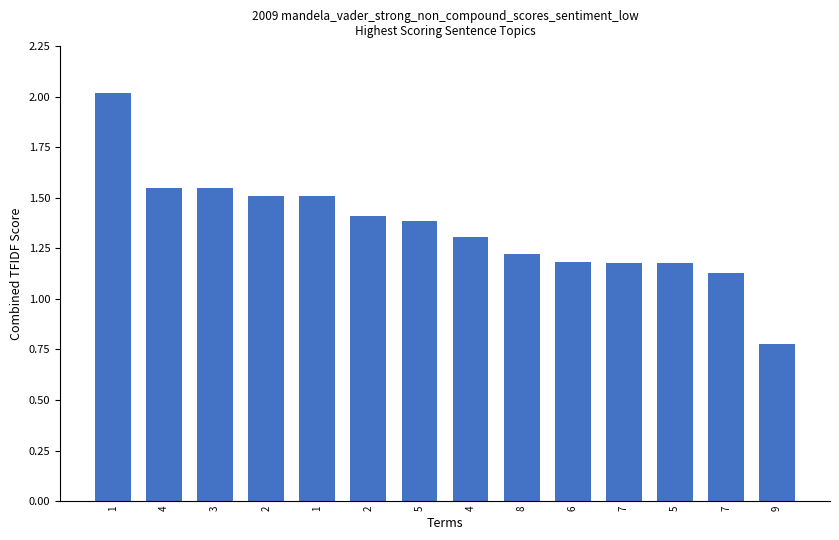

How many series are shown in this chart?

1